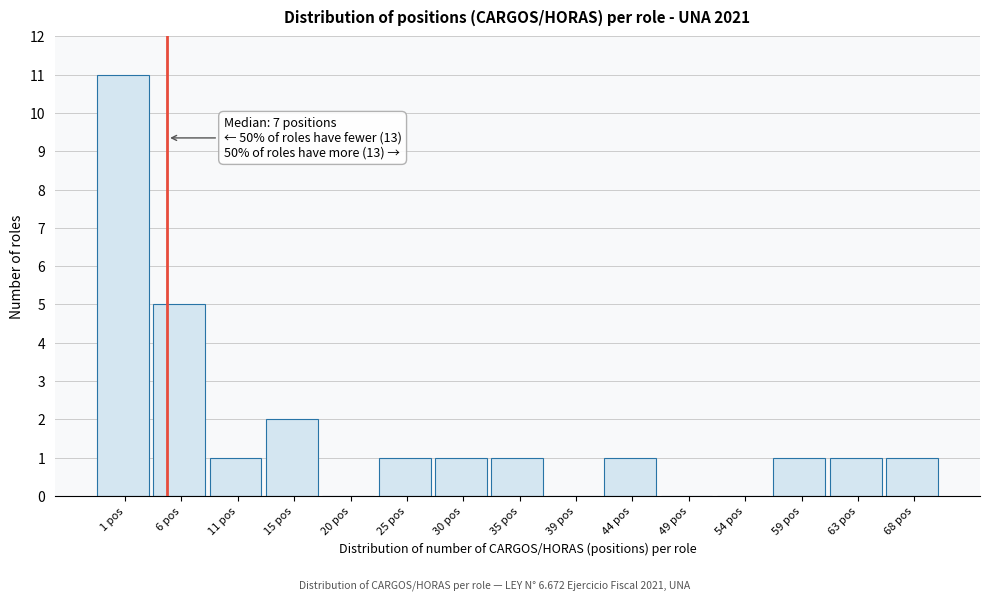

Reading left to right, list all the values displayed in this chart.

1 pos=11	6 pos=5	11 pos=1	15 pos=2	20 pos=0	25 pos=1	30 pos=1	35 pos=1	39 pos=0	44 pos=1	49 pos=0	54 pos=0	59 pos=1	63 pos=1	68 pos=1